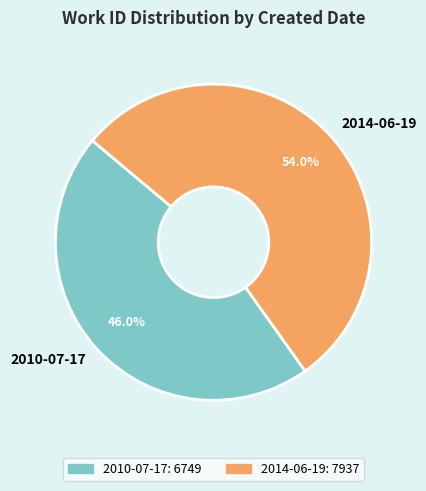

Rank the categories by value from highest to lowest.

2014-06-19, 2010-07-17